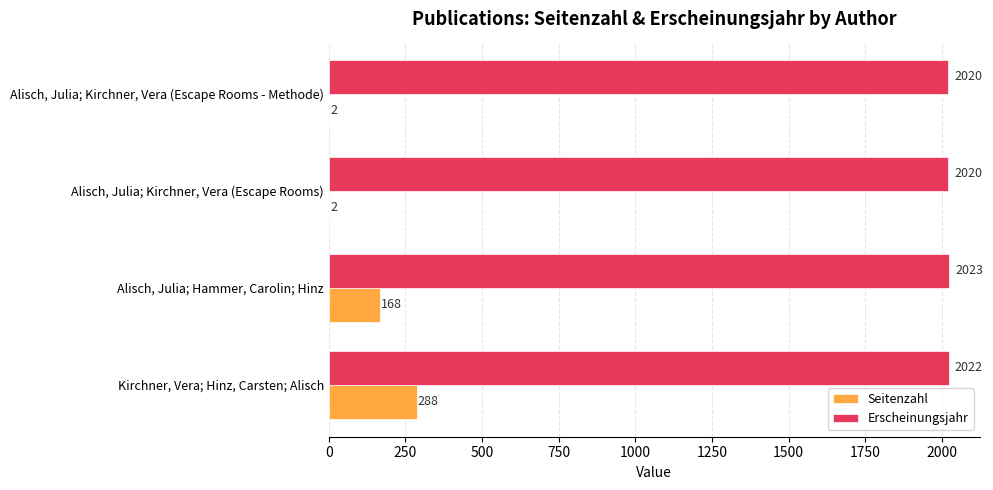

What is the maximum value shown in the chart?

2023